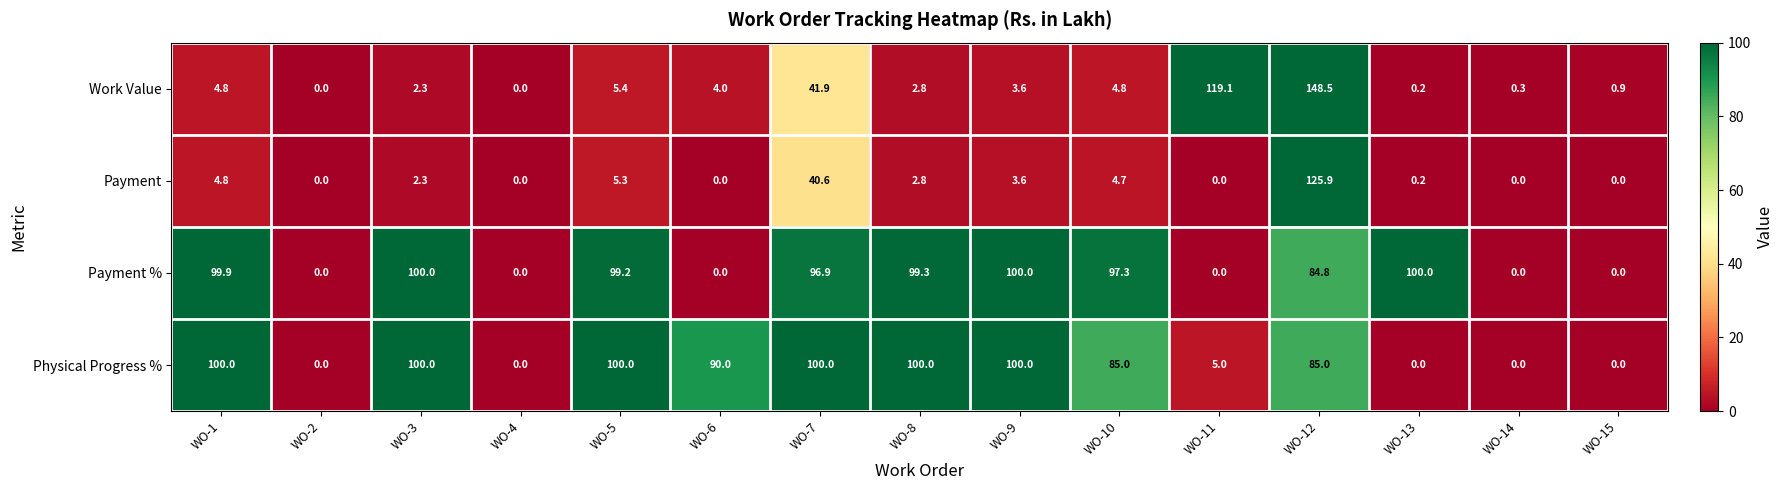

Which series has the largest range (max minus min)?

Work Value